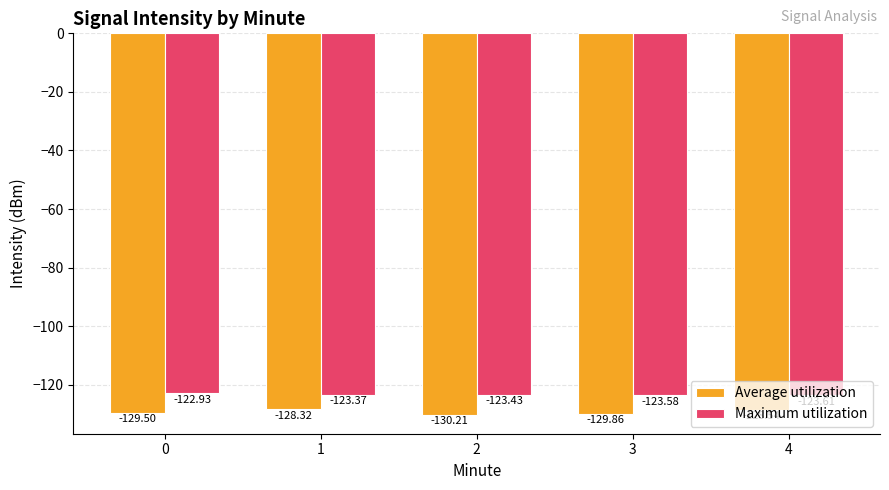

List the series in order of their overall mean, lowest first.

Average utilization, Maximum utilization